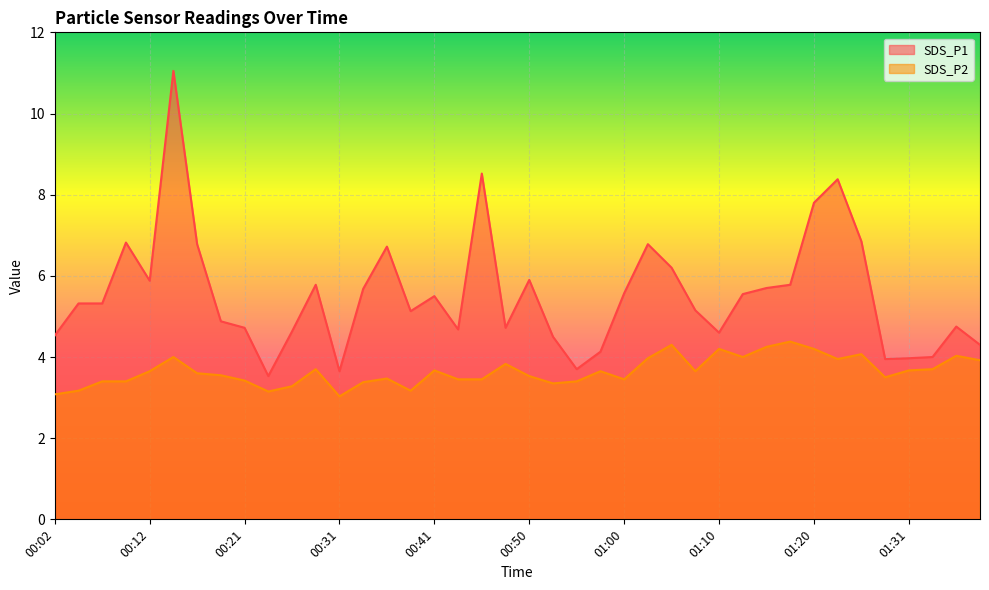

Where is the first local minimum for SDS_P2?

00:24